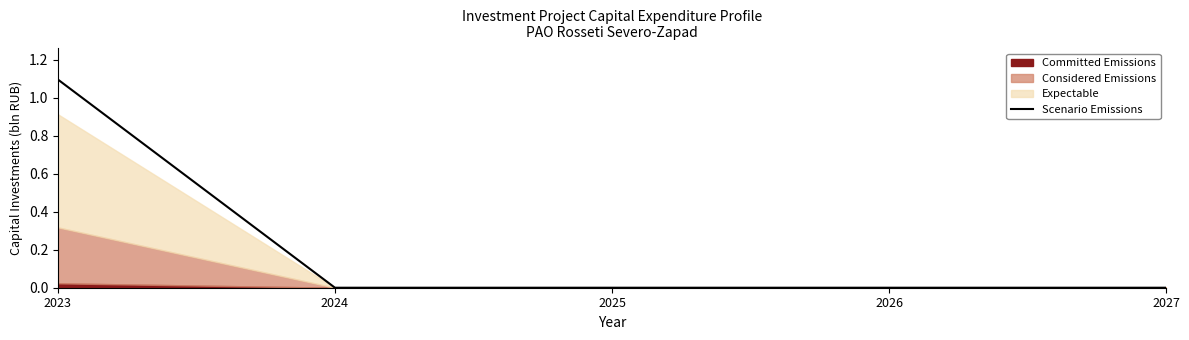

True or false: the data shows 0.0 at 2027.

True